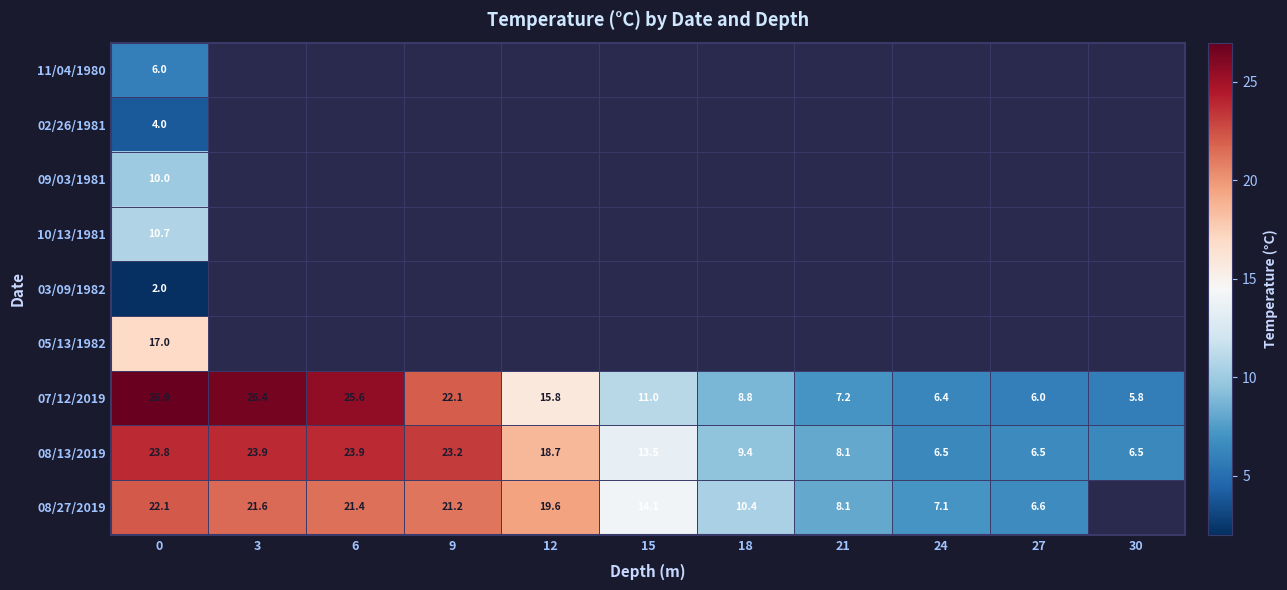

True or false: 08/13/2019 has a value of 9.4 at 18.

True